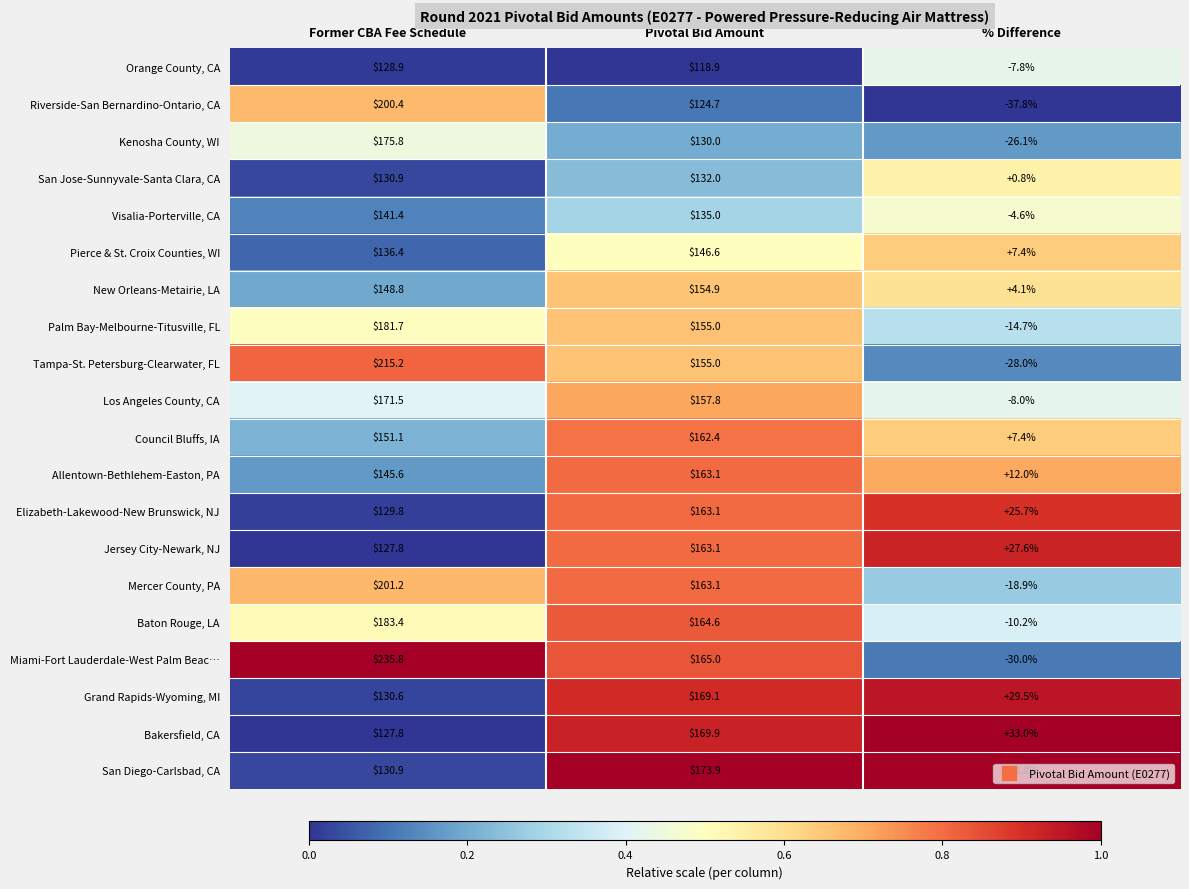

What is the difference between the highest and lowest values at Former CBA Fee Schedule?

108.0